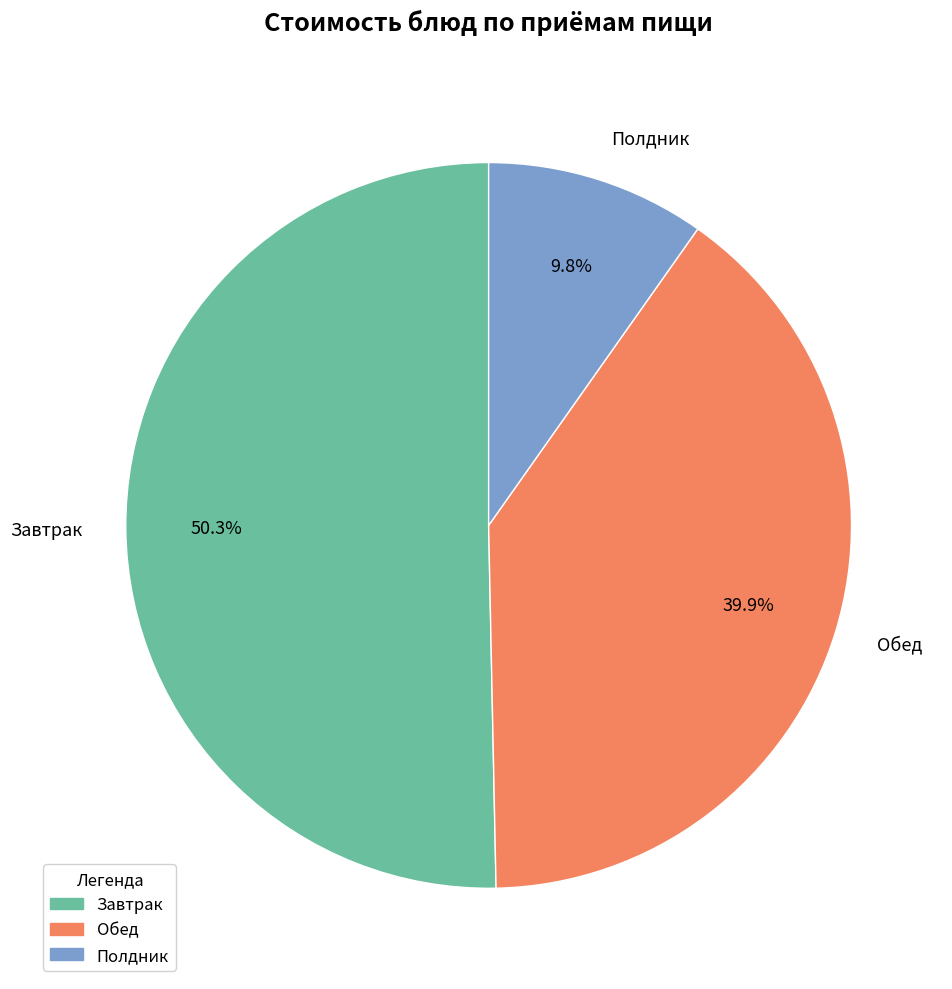

Rank the categories by value from highest to lowest.

Завтрак, Обед, Полдник